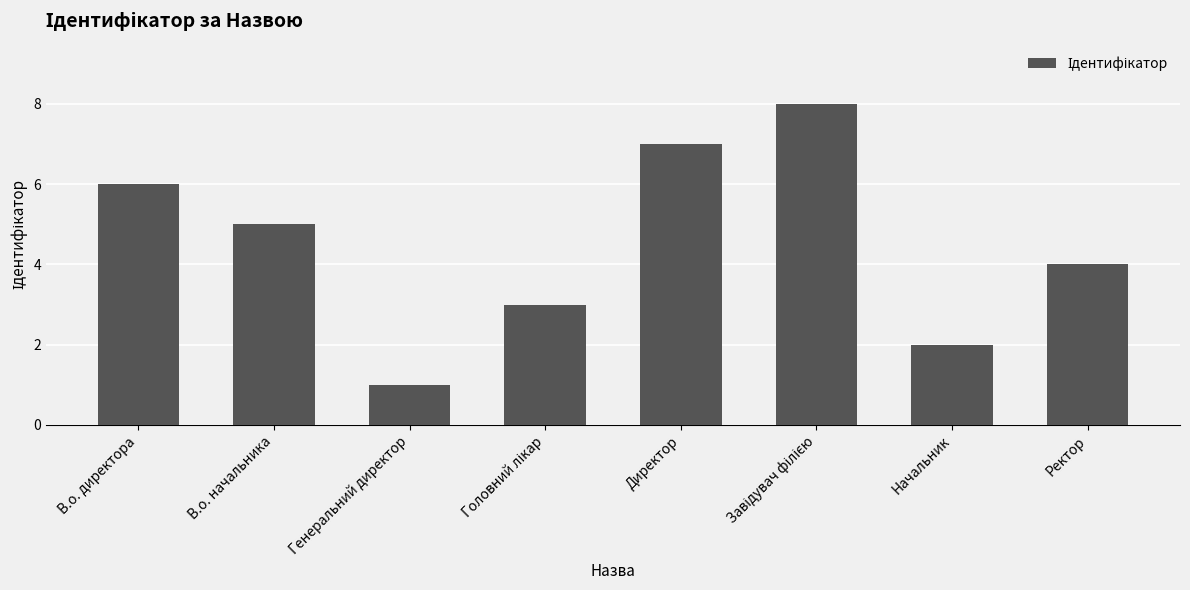

What is the label of the 3rd bar from the left?

Генеральний директор